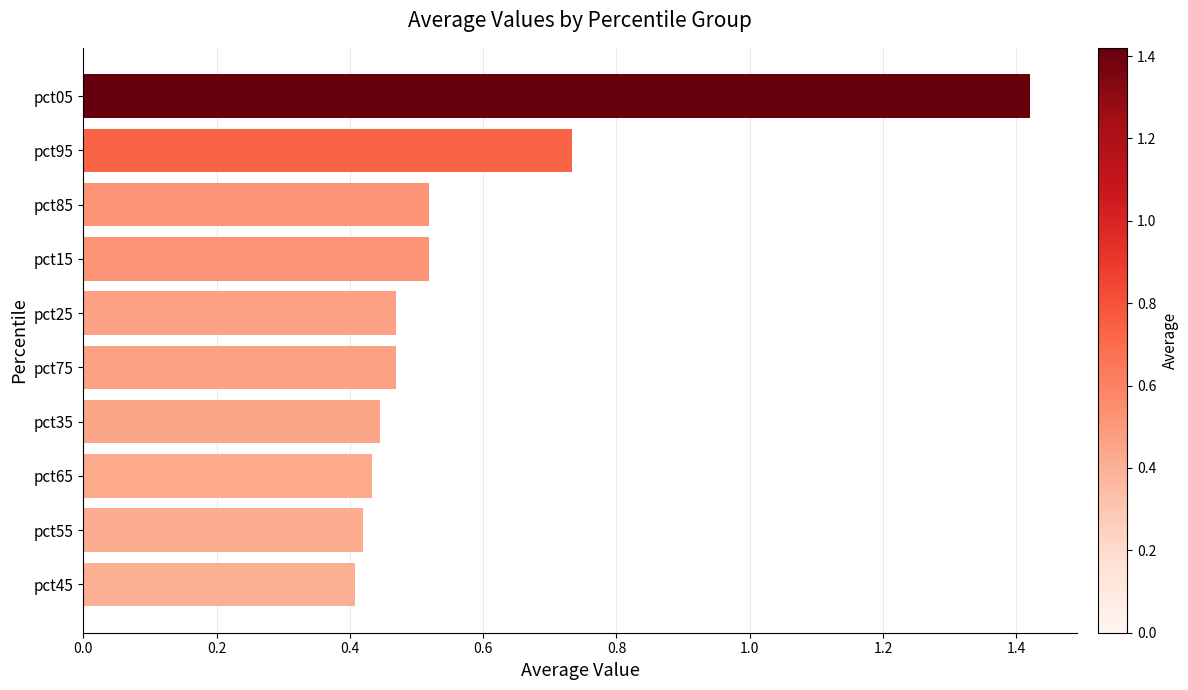

What is the change in value from pct95 to pct65?

-0.3